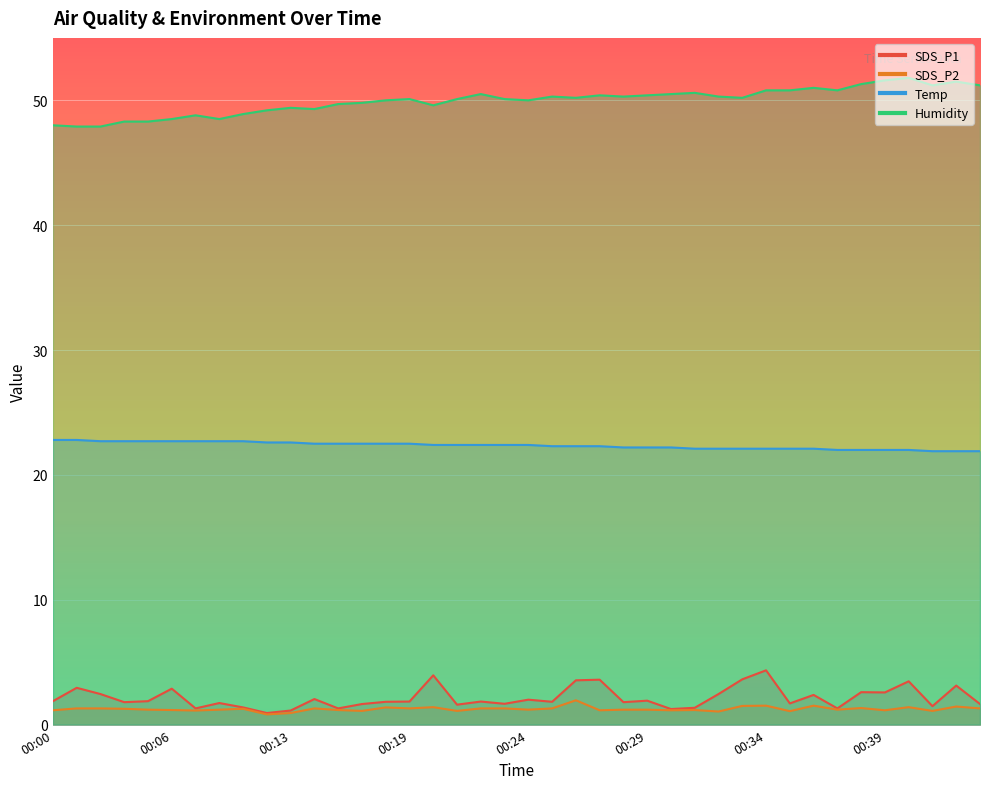

At which label is Humidity closest to 49?

00:09